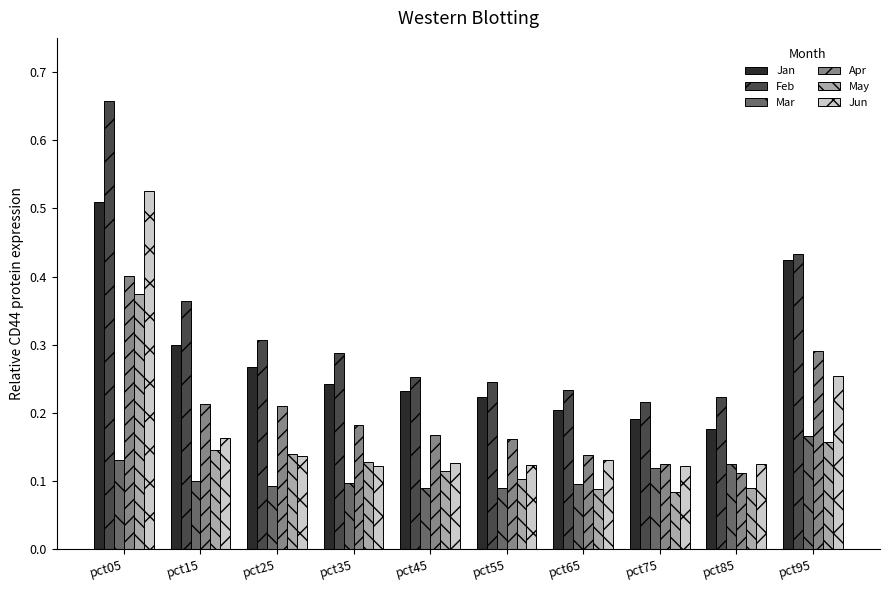

At which category does the chart reach its peak across all series?

pct05